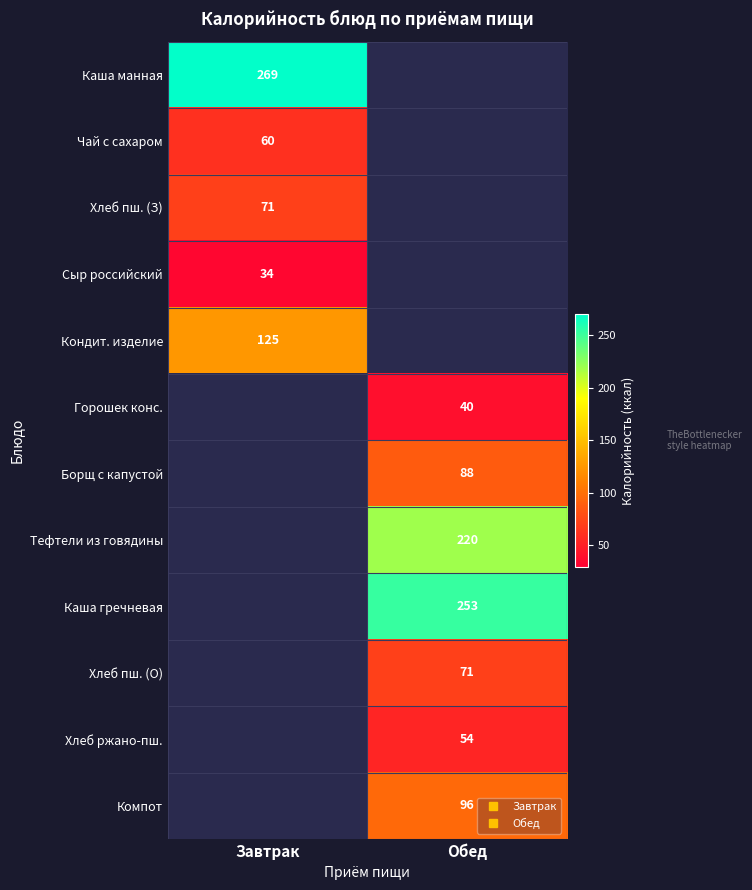

Which category has the highest value across all series?

Завтрак